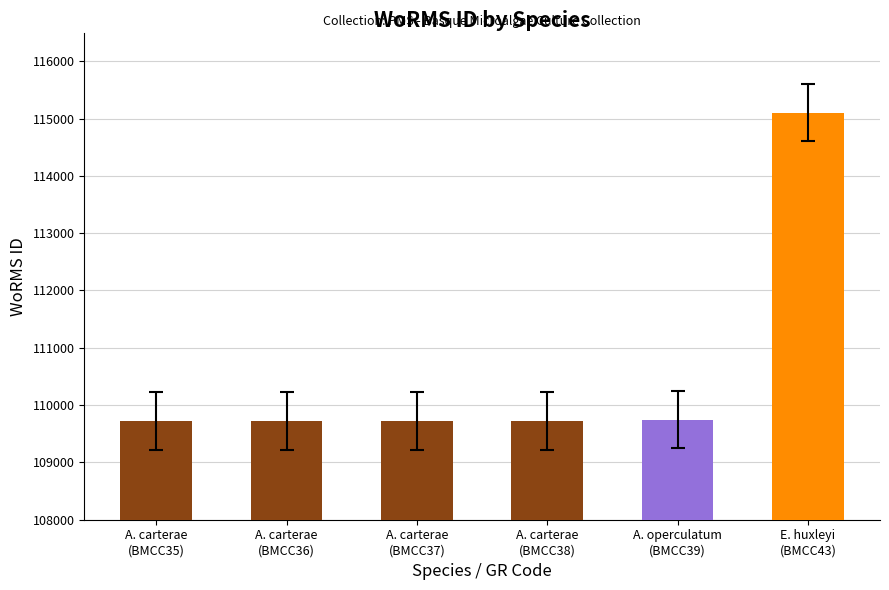

What is the maximum value shown in the chart?

115104